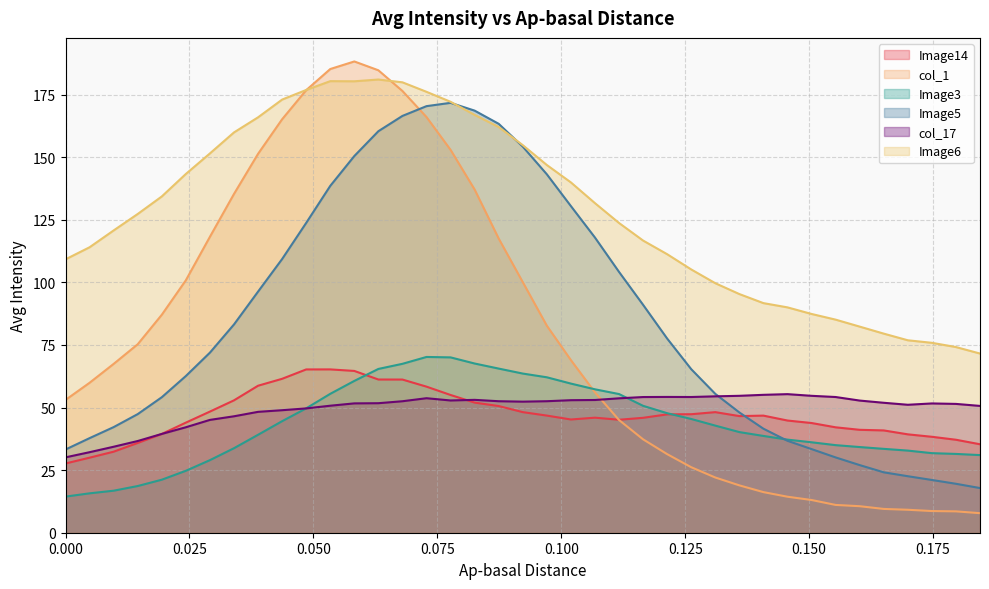

Does the chart have visible grid lines?

Yes